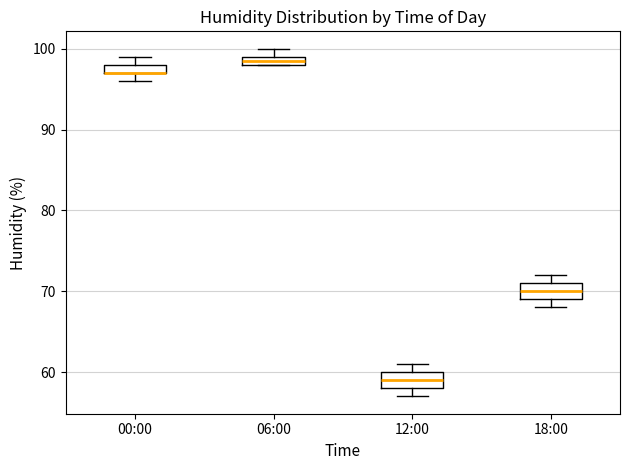

Where is the upper edge of the box for 12:00 on the y-axis? The values are not printed on the chart, so give them approximately, as read against the axis.

60